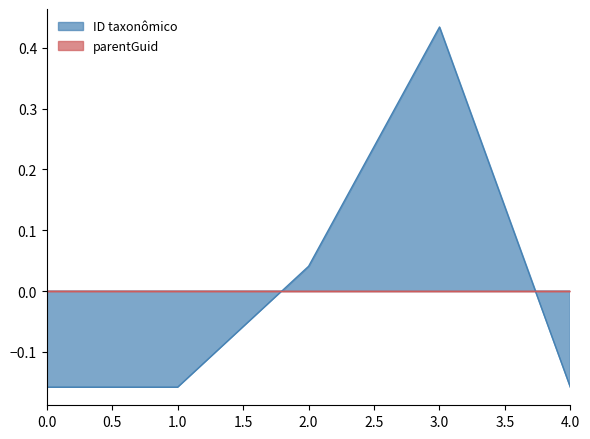

What is the minimum value shown in the chart?

-0.2